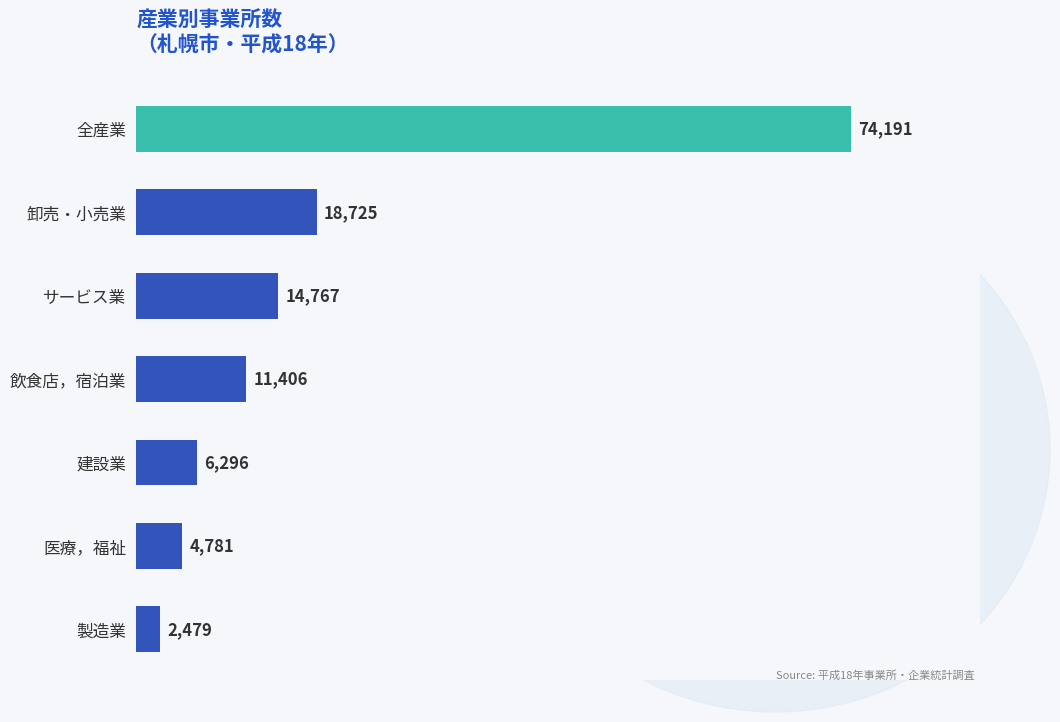

The value at 建設業 is 6296. True or false?

True